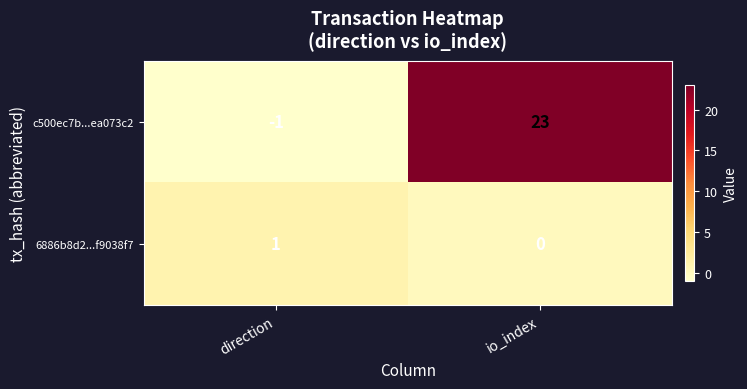

Which series changed the most between direction and io_index?

c500ec7b...ea073c2